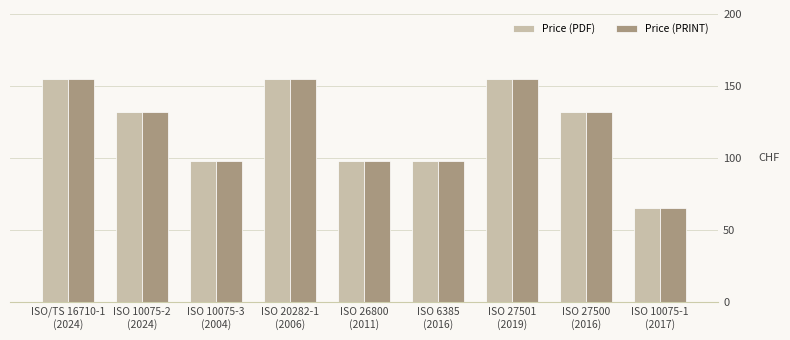

What is the difference between the second highest and minimum values in the Price (PRINT) series?

90